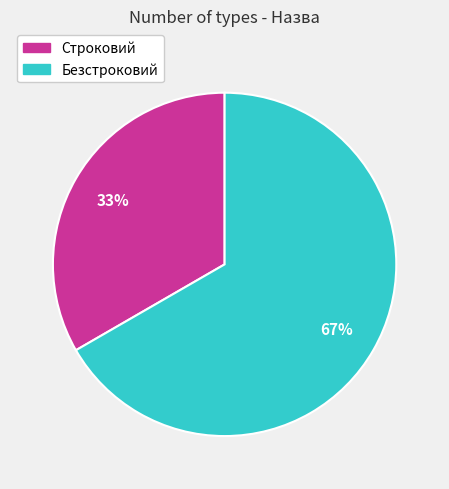

Is there any slice that represents more than half of the pie?

Yes